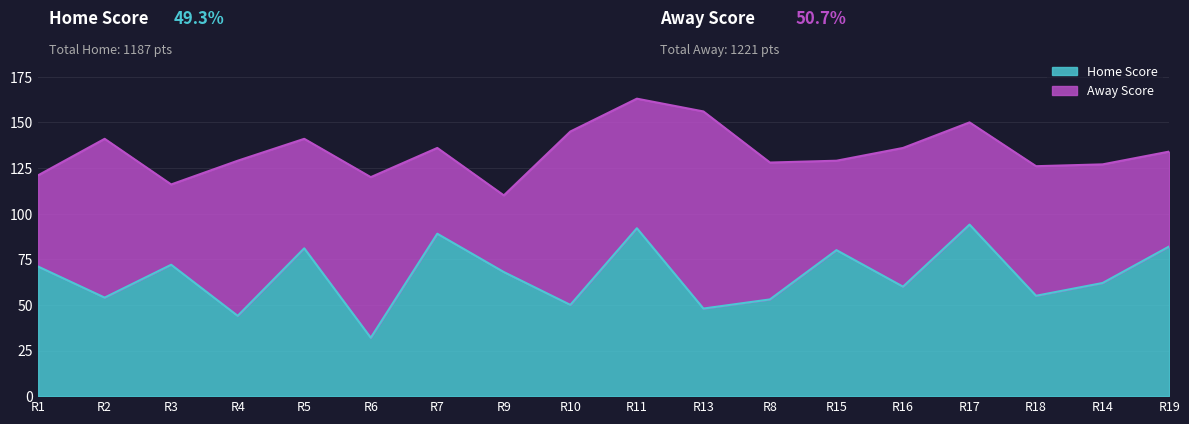

What is the difference between the Home Score values at R15 and R1?

9